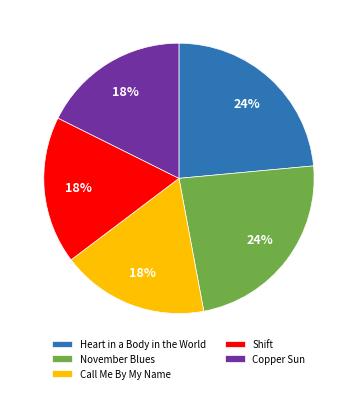

Does Copper Sun represent more than half of the total?

No